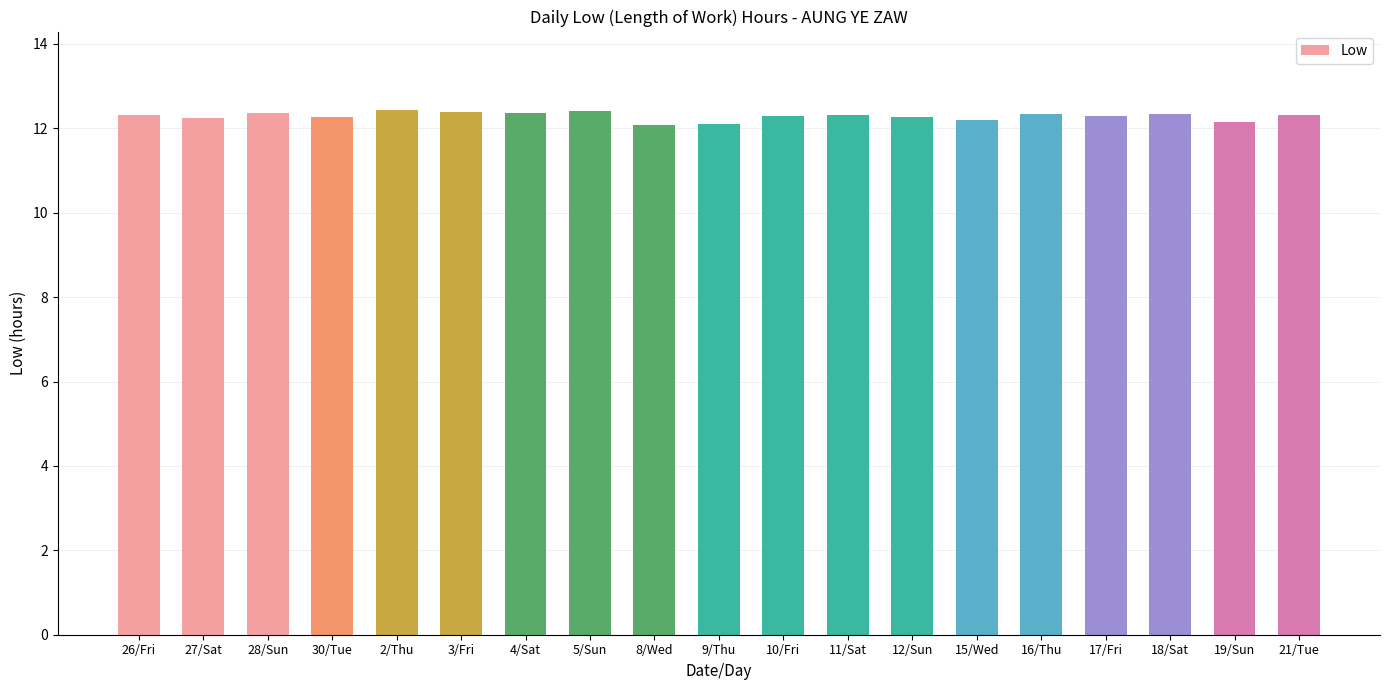

What is the smallest value displayed?

12.1